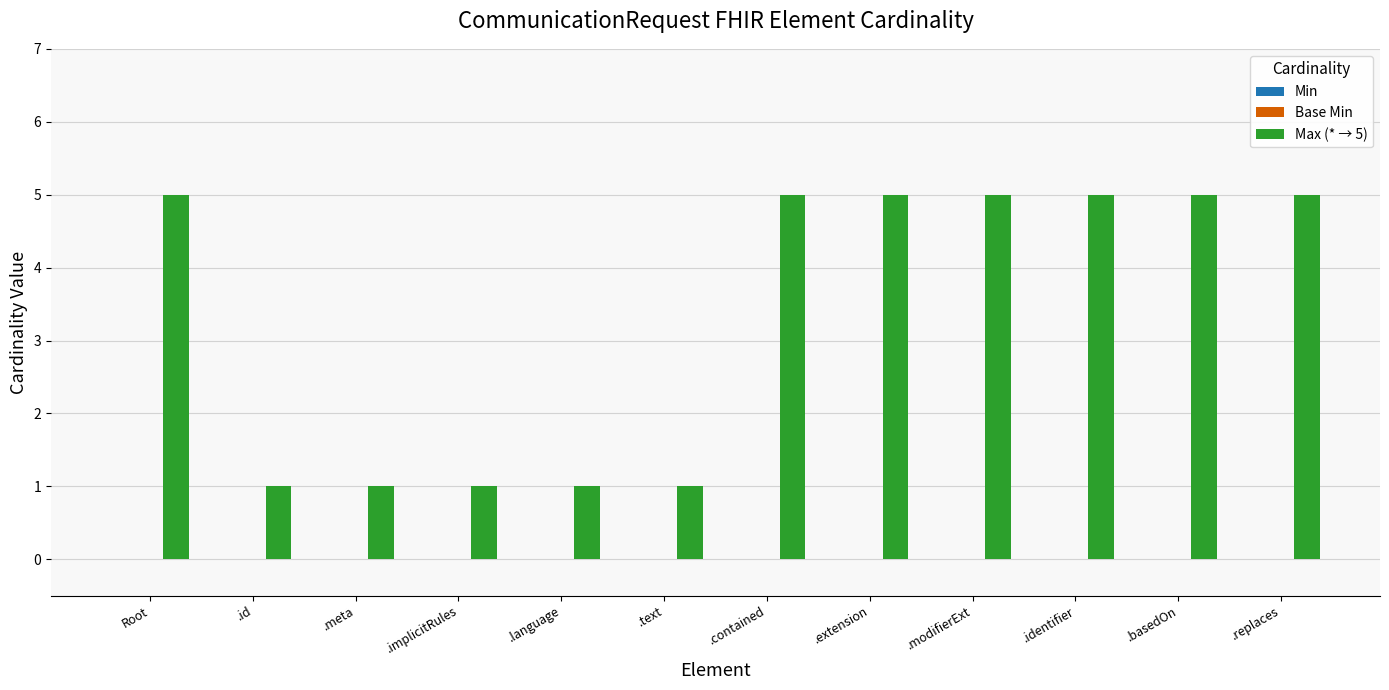

Reading right to left, transcribe all the data shown in this chart.

5	5	5	5	5	5	1	1	1	1	1	5